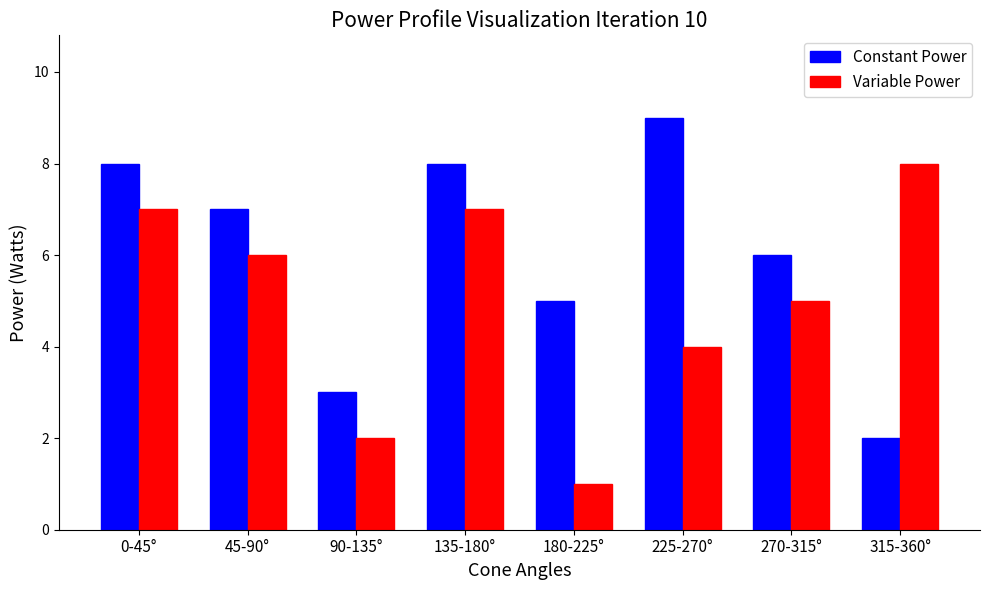

Reading left to right, extract all data points from this chart.

Constant Power: 0-45°=8	45-90°=7	90-135°=3	135-180°=8	180-225°=5	225-270°=9	270-315°=6	315-360°=2
Variable Power: 0-45°=7	45-90°=6	90-135°=2	135-180°=7	180-225°=1	225-270°=4	270-315°=5	315-360°=8